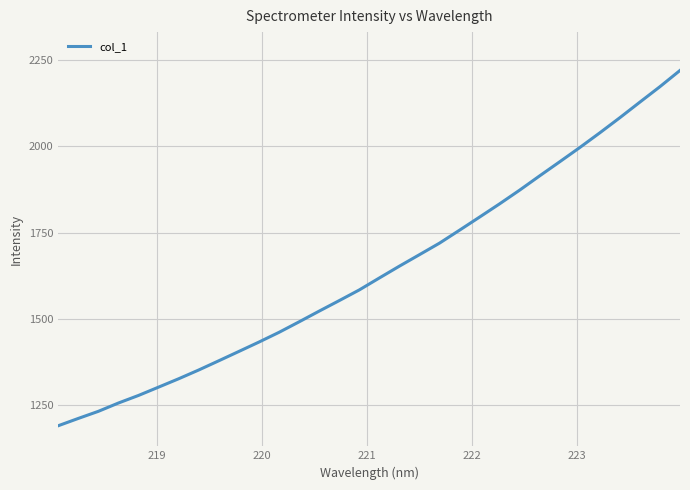

What is the smallest value displayed?

1190.5